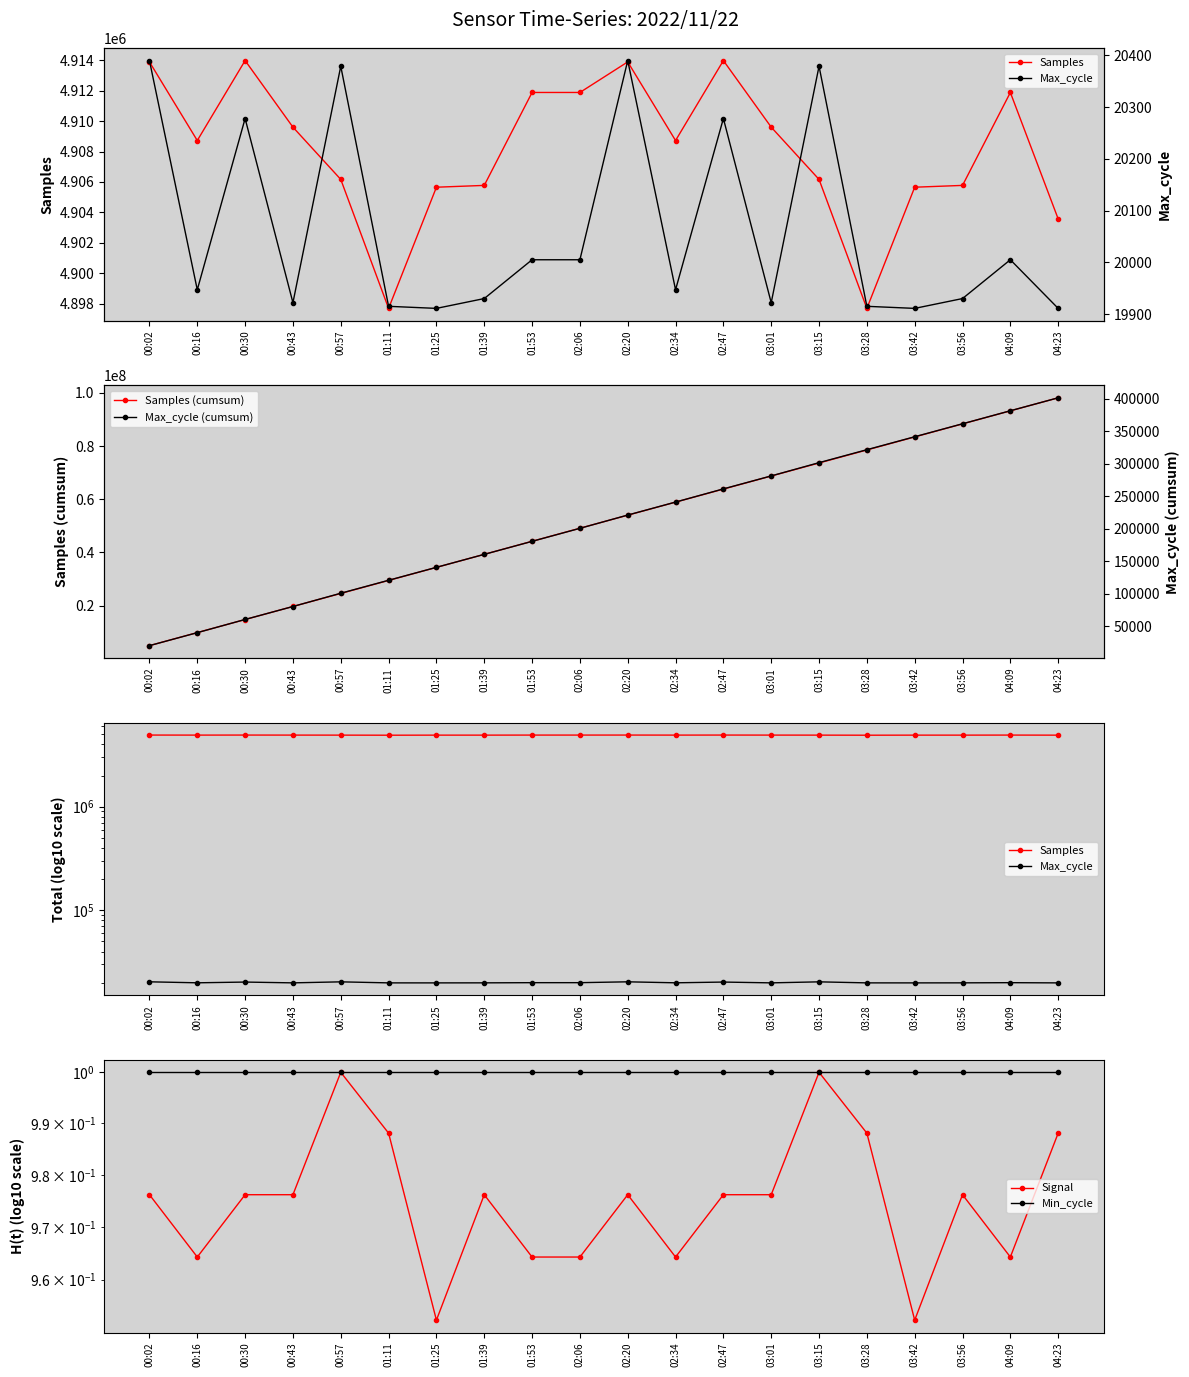

True or false: Samples and Max_cycle intersect in this chart.

False